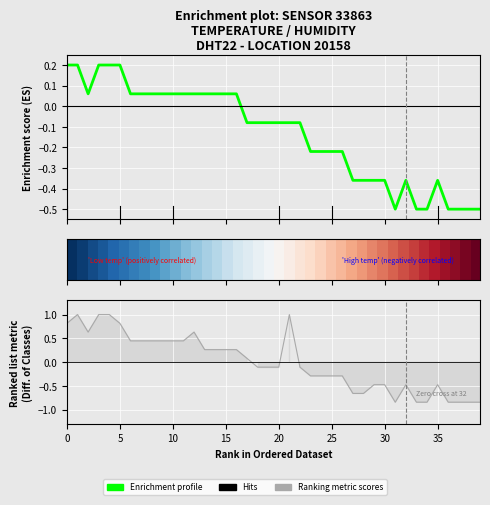

The value of row_0 at 0 is -0.5. True or false?

False